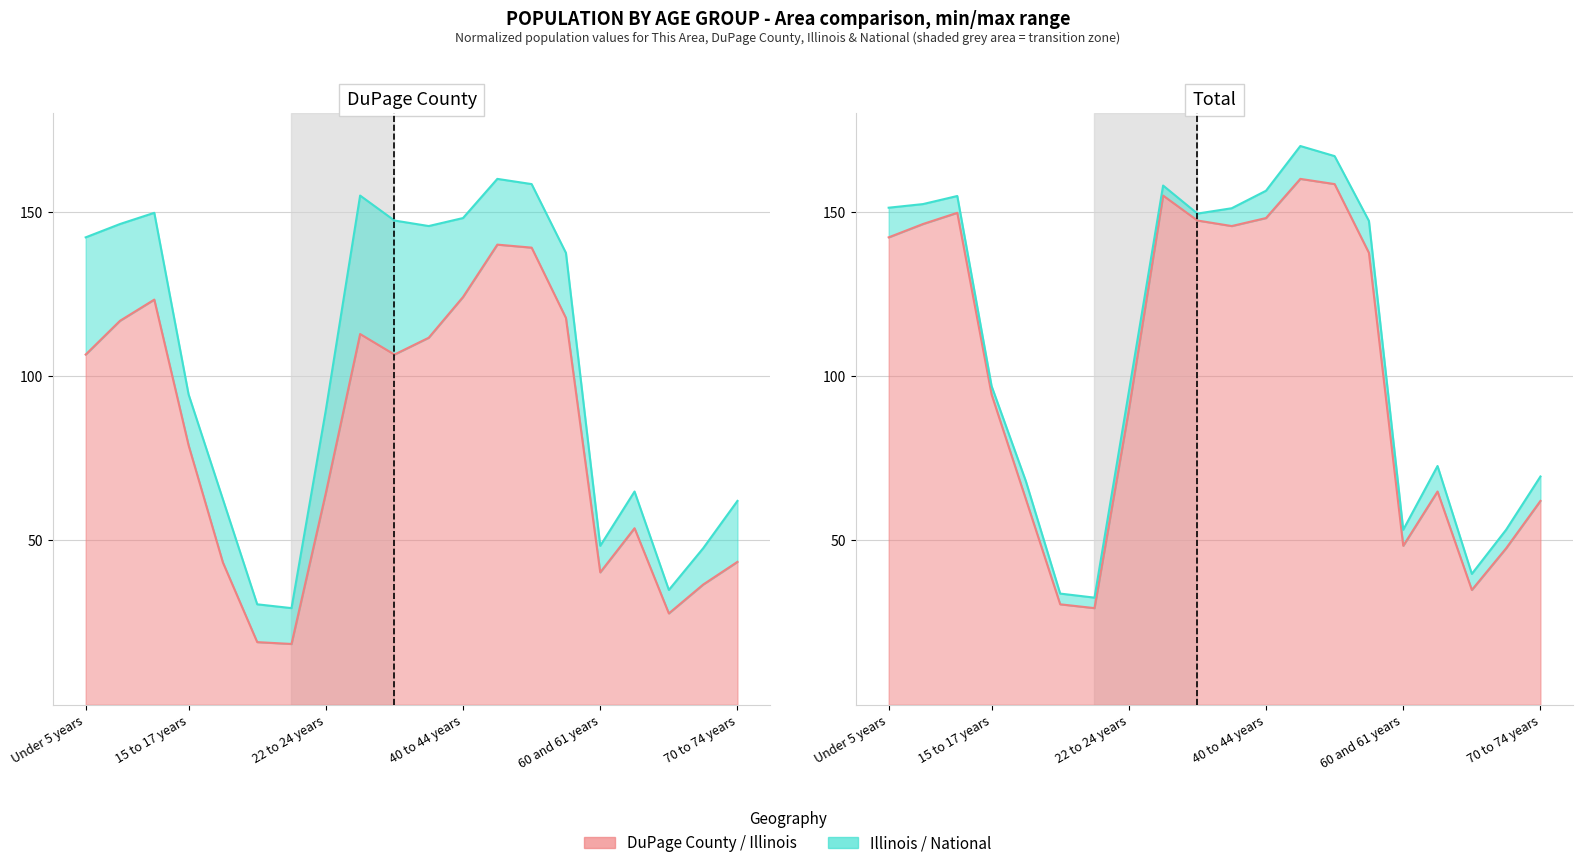

What is the approximate value of National at 20 years?

30.6